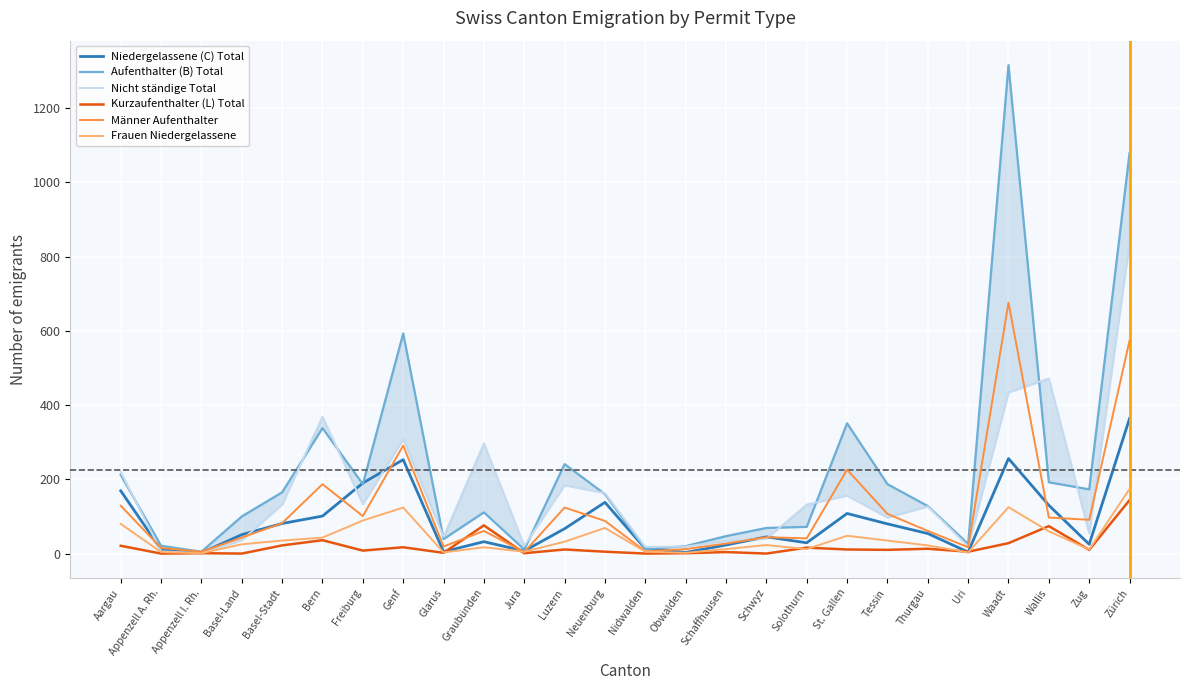

What is the spread (max minus min) of values at Graubünden?

280